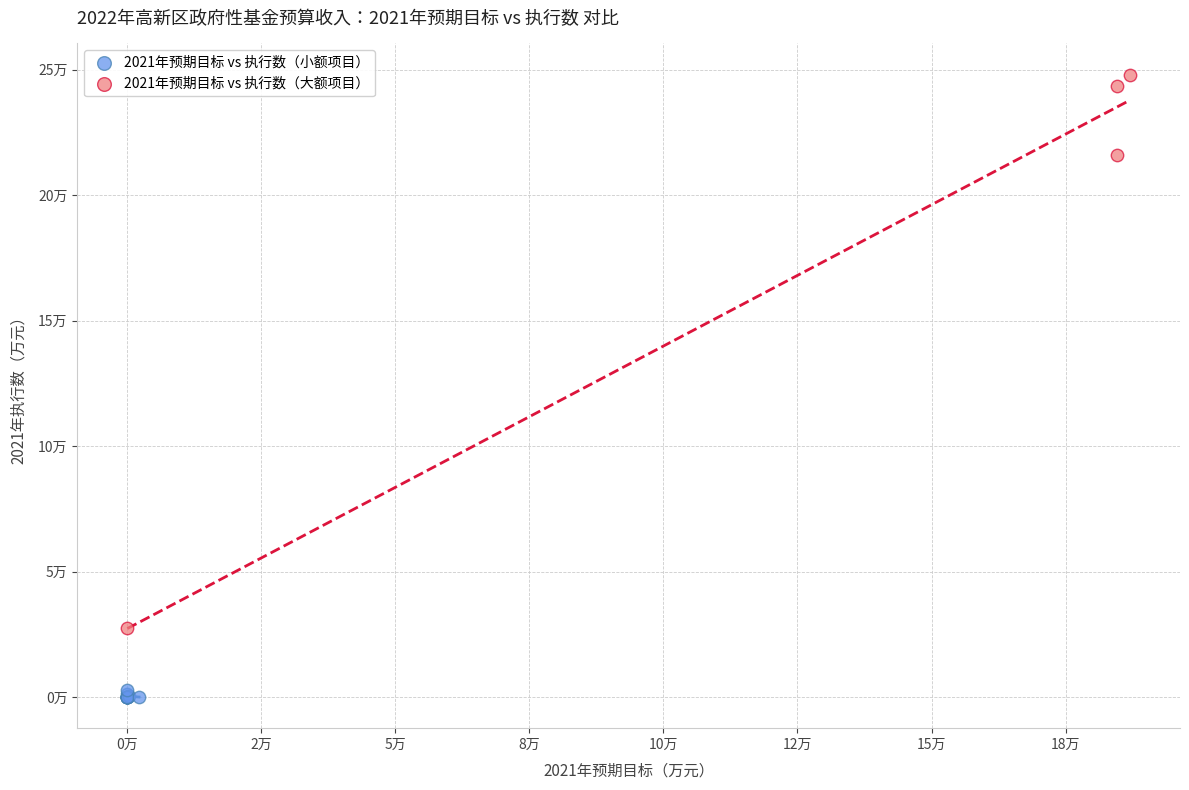

Which series reaches the maximum Y coordinate?

2021年预期目标 vs 执行数（大额项目）